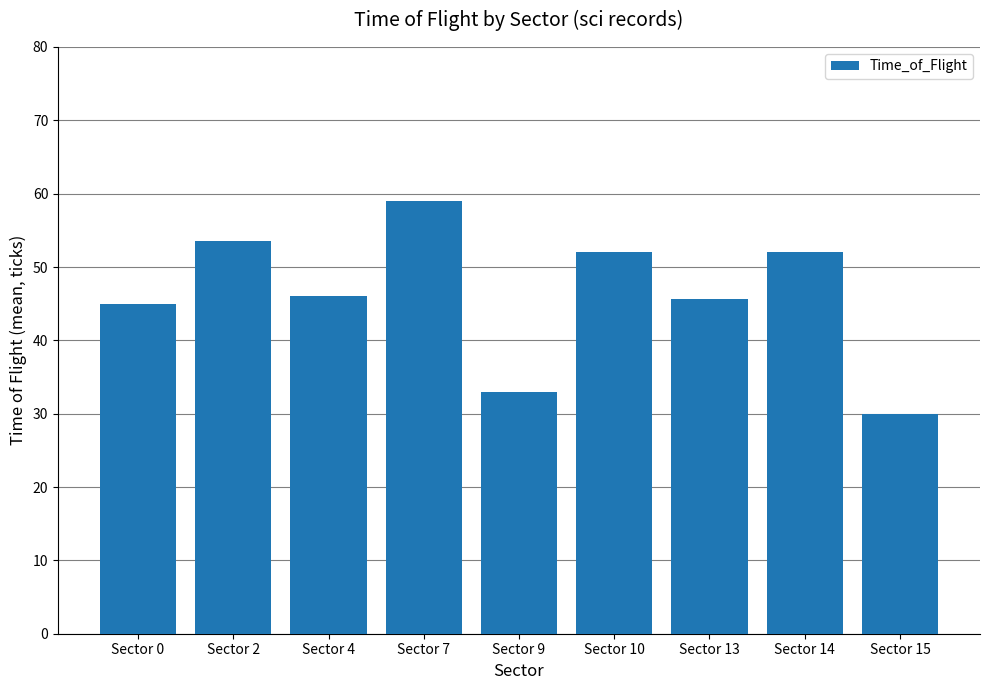

What is the greatest value displayed?

59.0